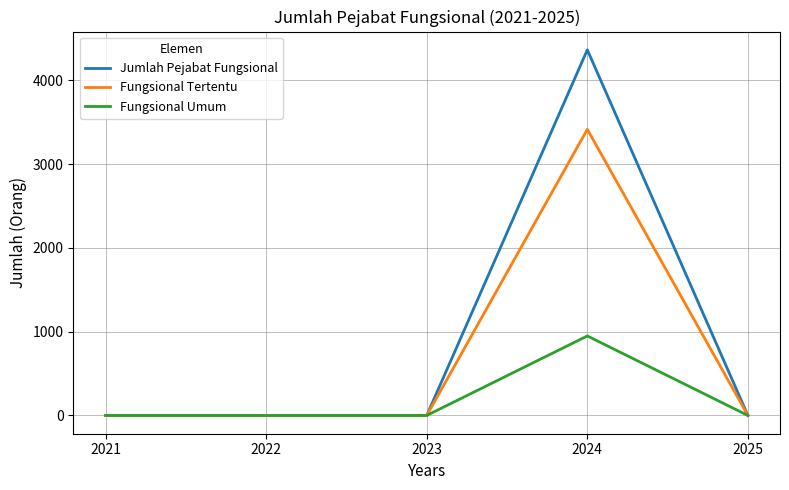

The Jumlah Pejabat Fungsional series shows 0 at 2021. True or false?

True